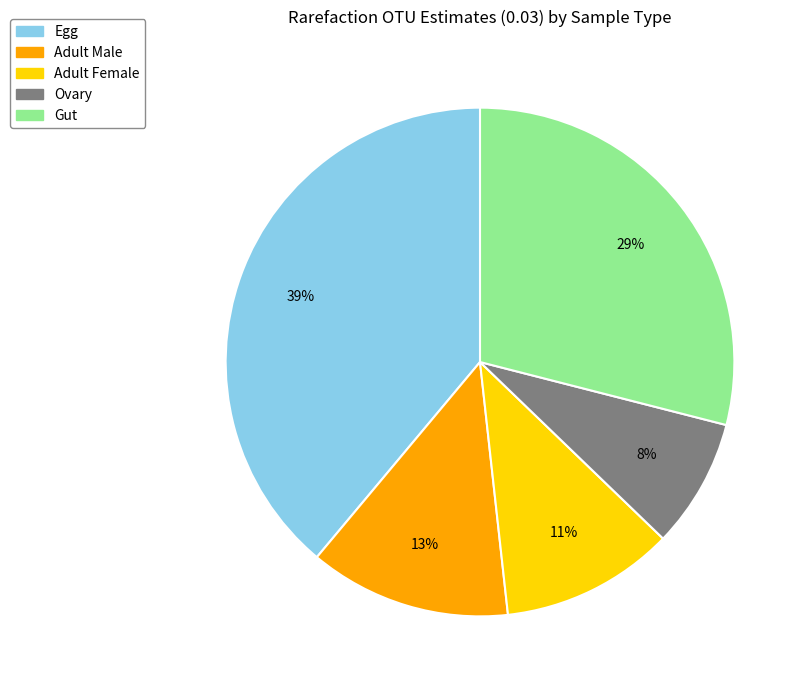

Is there a majority slice in this chart?

No